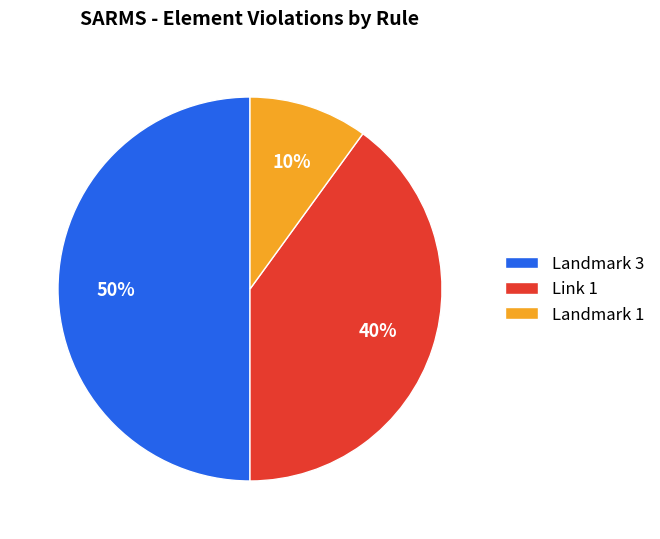

Which slice is the smallest?

Landmark 1